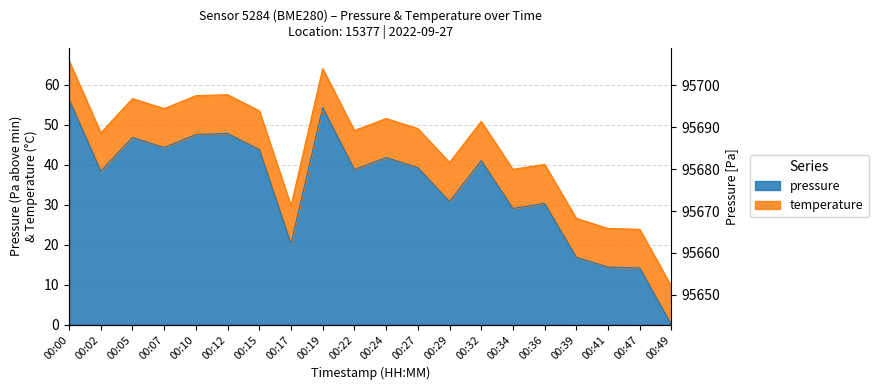

What is the value of the 15th point from the left?

29.1